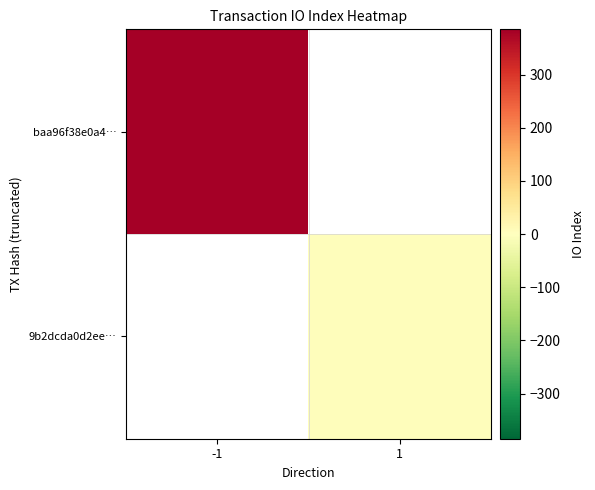

Is the value of baa96f38e0a4… at -1 greater than the value of 9b2dcda0d2ee… at 1?

Yes